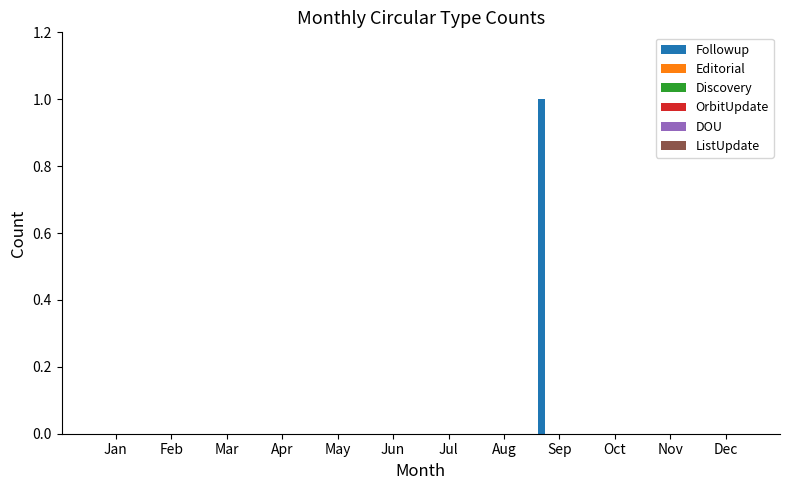

Count the number of categories in the chart.

12